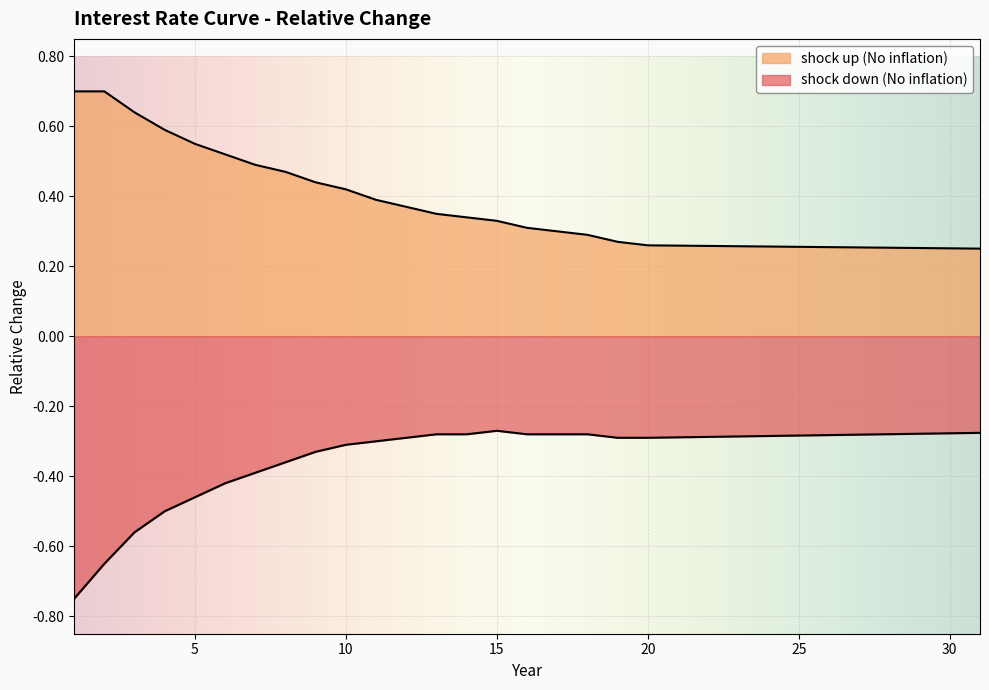

What are all the series names shown in the legend?

shock down (No inflation), shock up (No inflation)